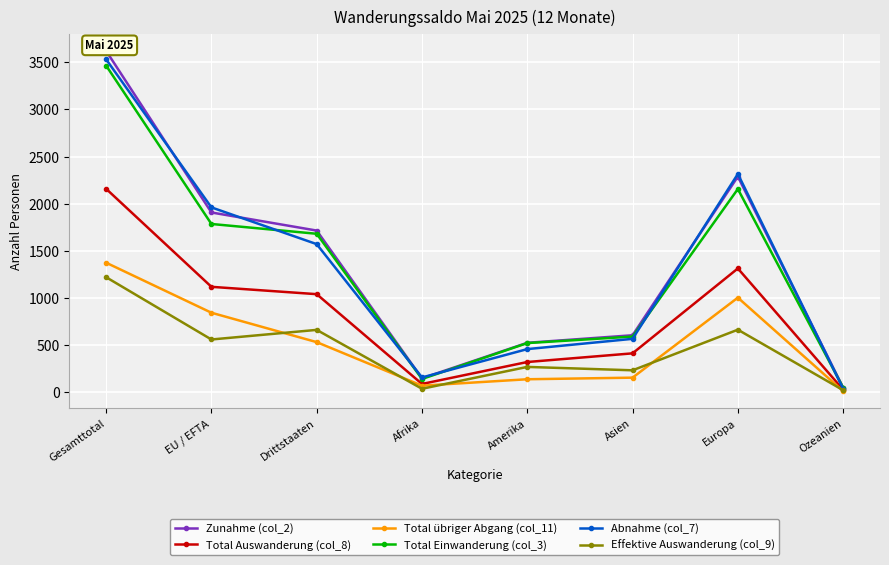

What are all the series names shown in the legend?

Zunahme (col_2), Total Auswanderung (col_8), Total übriger Abgang (col_11), Total Einwanderung (col_3), Abnahme (col_7), Effektive Auswanderung (col_9)